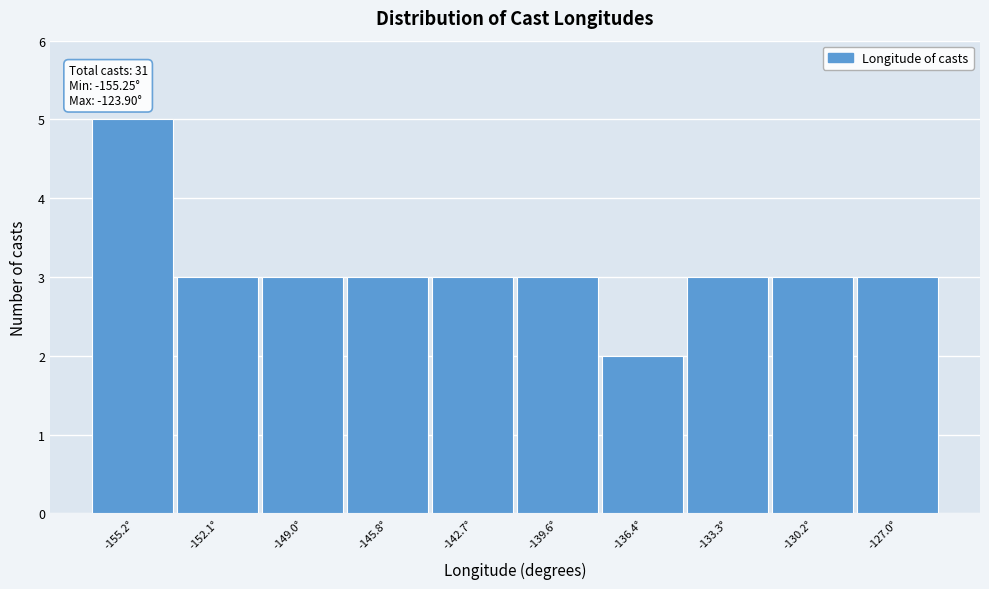

Reading left to right, list all the values displayed in this chart.

-155.2°=5	-152.1°=3	-149.0°=3	-145.8°=3	-142.7°=3	-139.6°=3	-136.4°=2	-133.3°=3	-130.2°=3	-127.0°=3